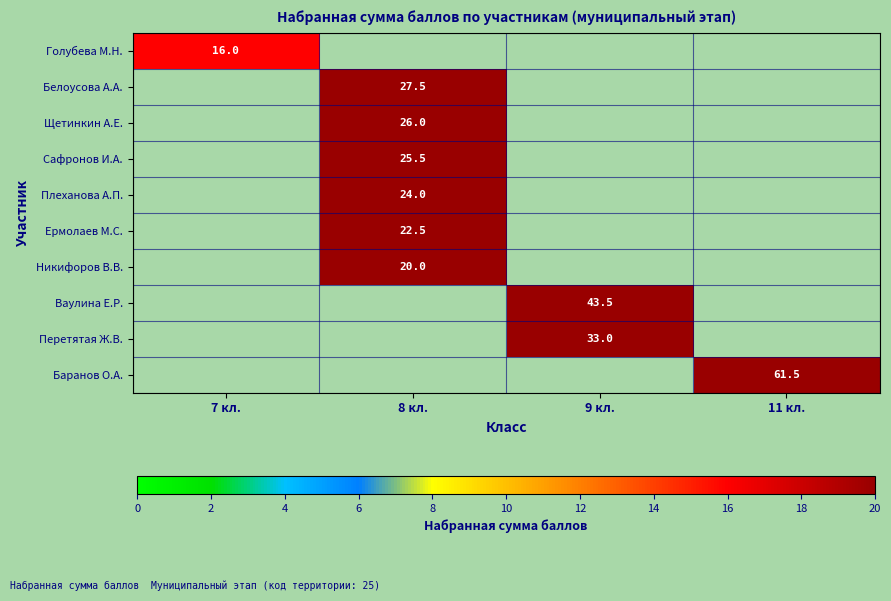

The value of Сафронов И.А. at 8 кл. is 8.1. True or false?

False